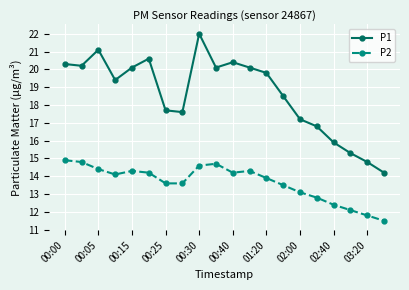

What is the difference between the maximum and minimum values in the P1 series?

7.8